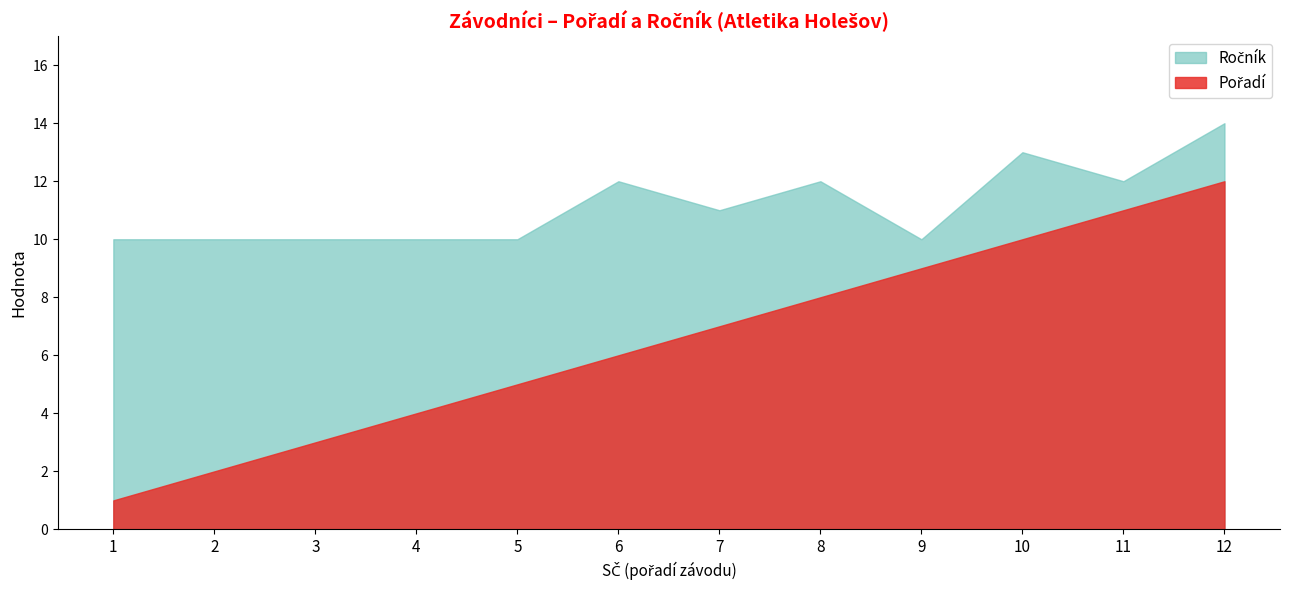

What are all the series names shown in the legend?

Pořadí, Ročník